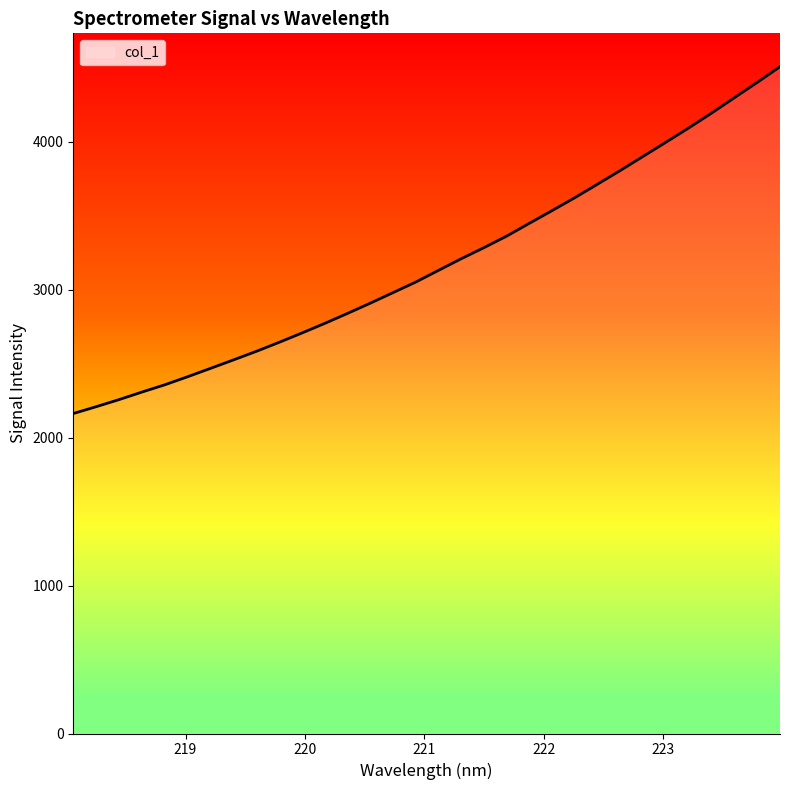

True or false: the data has more than 2 interior local peaks.

False